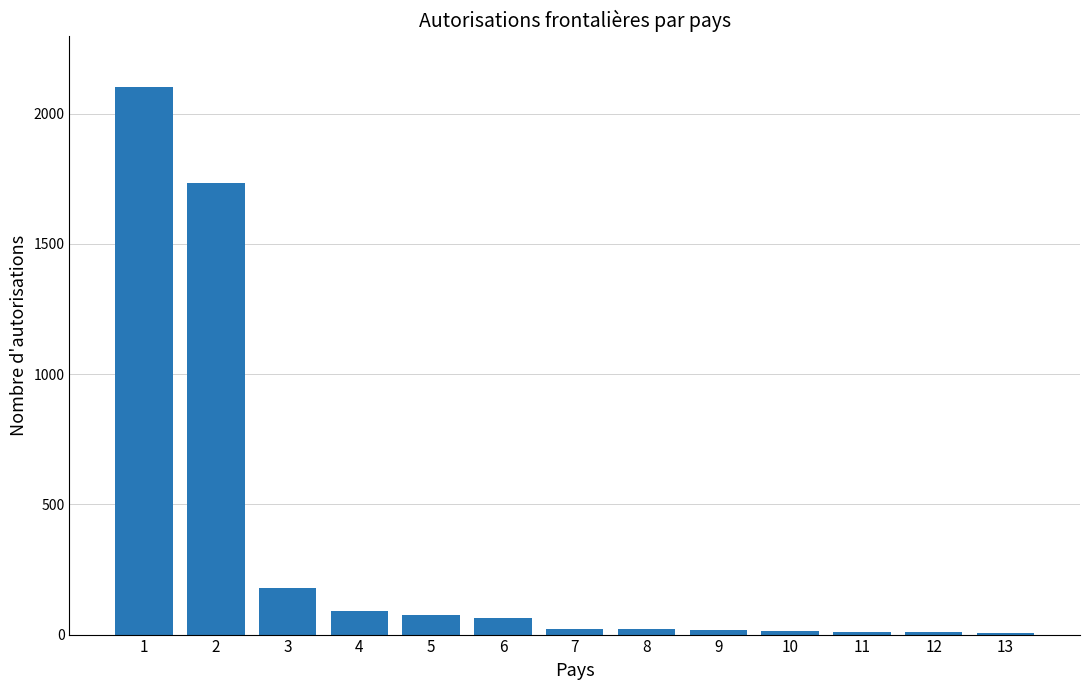

What is the greatest value displayed?

2104